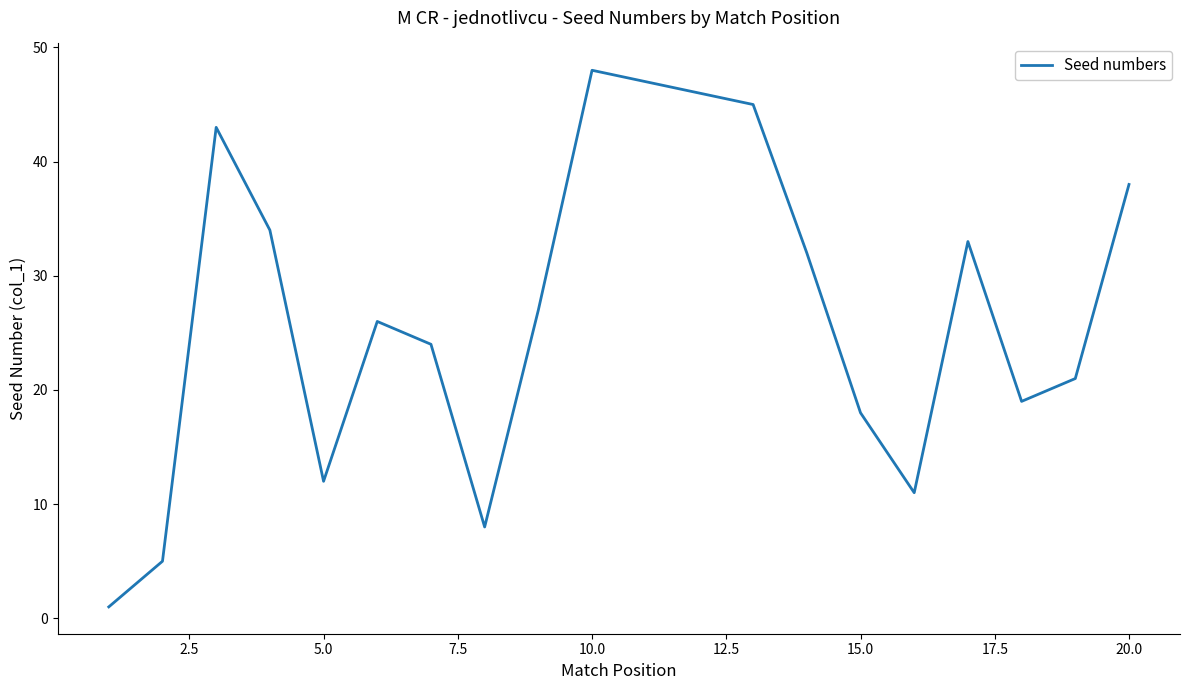

What is the difference between the maximum and minimum values?

47